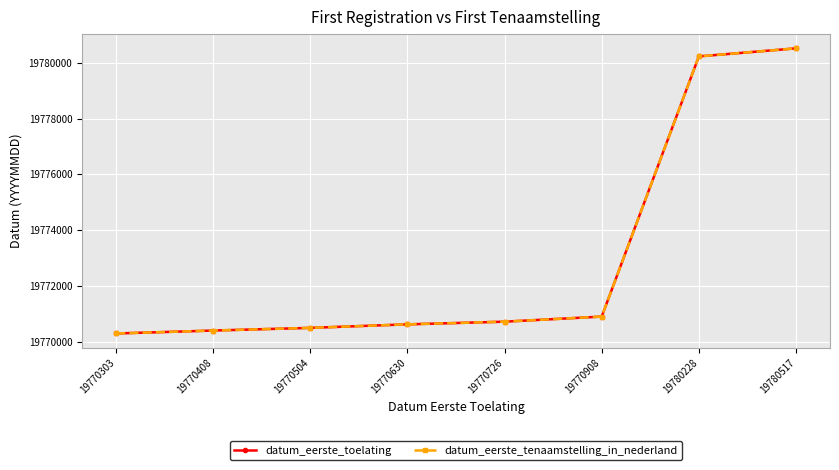

Which series has the largest total across all categories?

datum_eerste_toelating